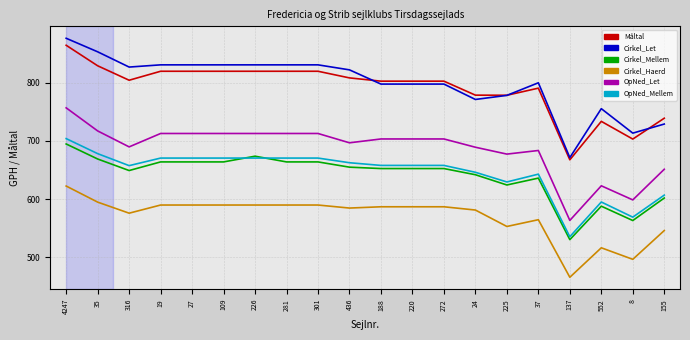

What is the total value across all series at 316?

4202.4